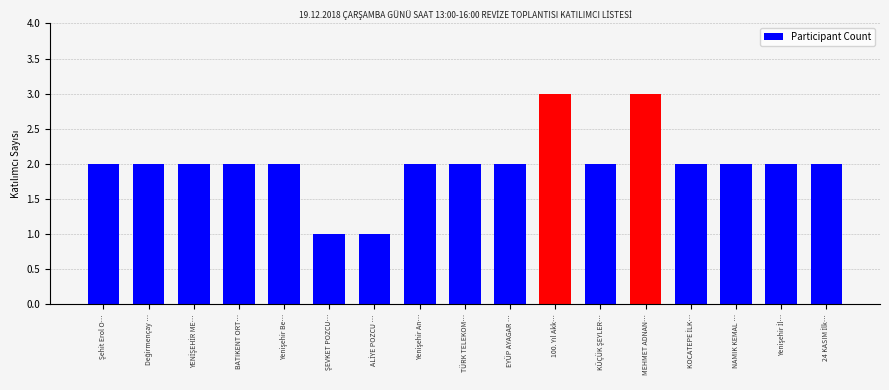

Reading left to right, list all the values displayed in this chart.

2	2	2	2	2	1	1	2	2	2	3	2	3	2	2	2	2